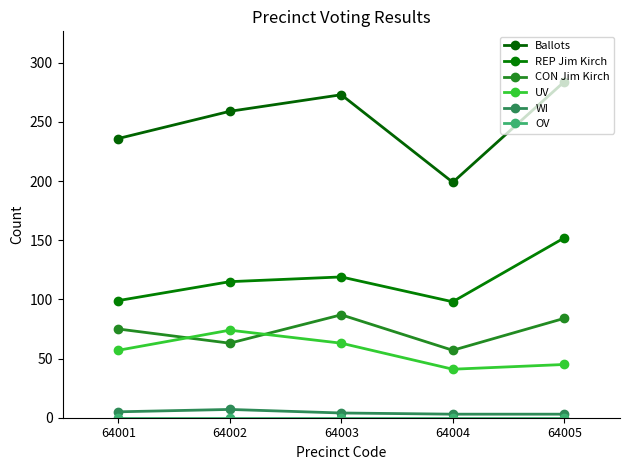

Reading left to right, list all the values displayed in this chart.

Ballots: 236	259	273	199	284
REP Jim Kirch: 99	115	119	98	152
CON Jim Kirch: 75	63	87	57	84
UV: 57	74	63	41	45
WI: 5	7	4	3	3
OV: 0	0	0	0	0